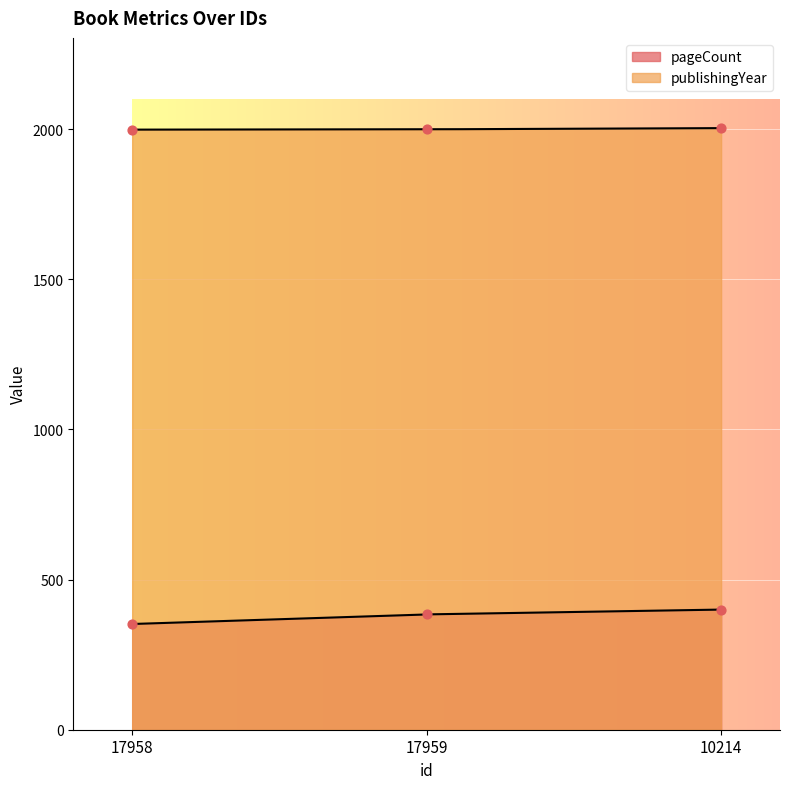

Which series contains the highest Y value?

publishingYear